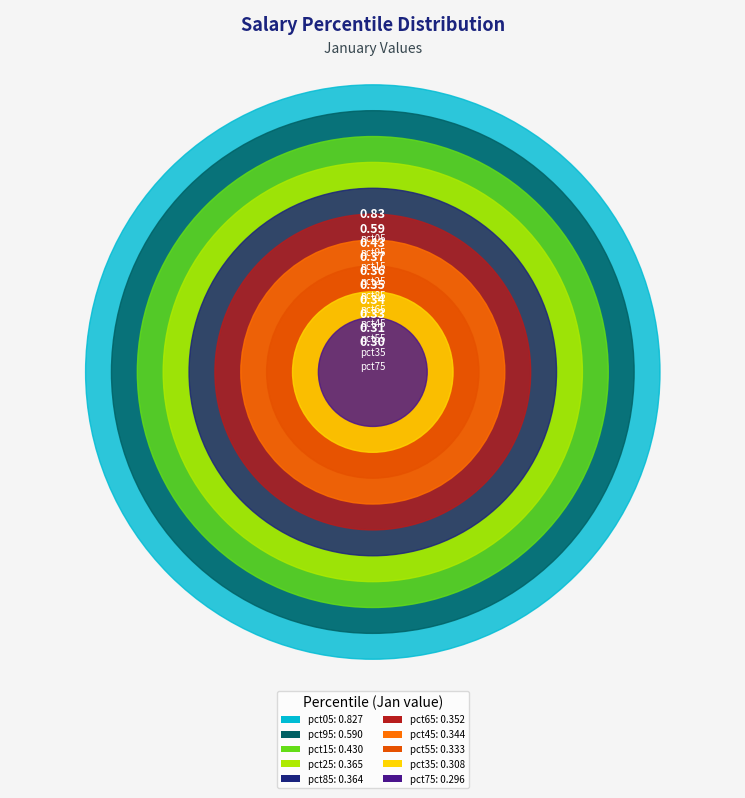

Is it true that pct45 is 8% of the pie?

True